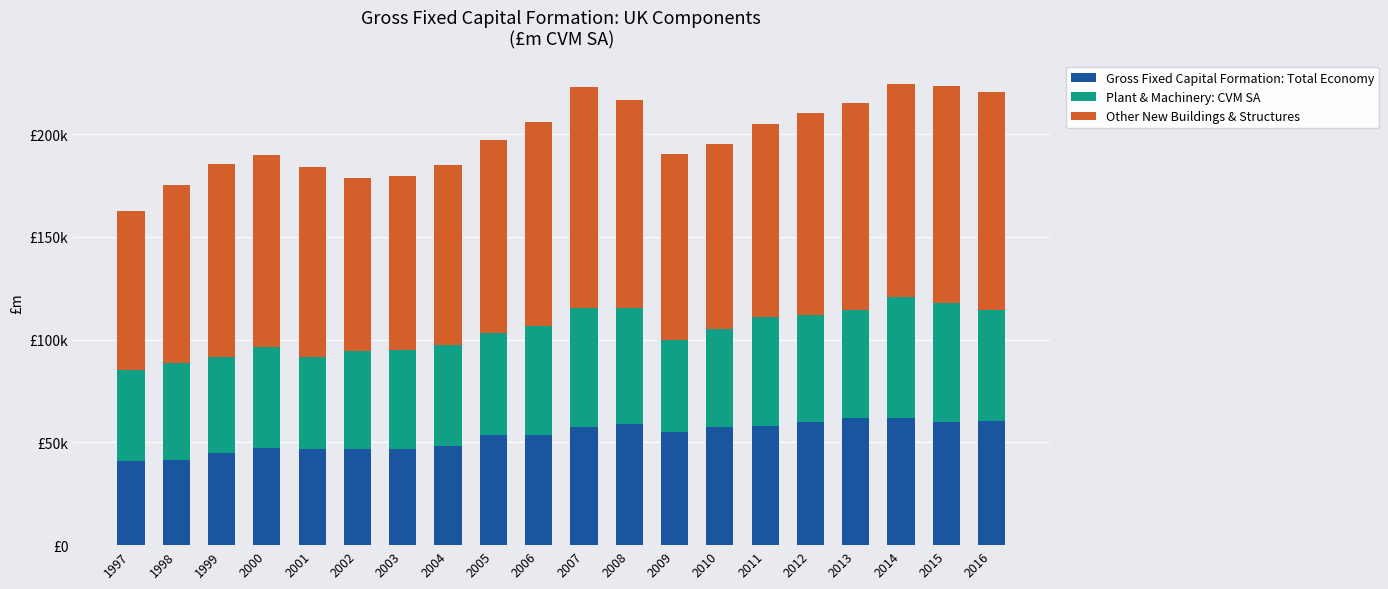

Are the bars horizontal?

No